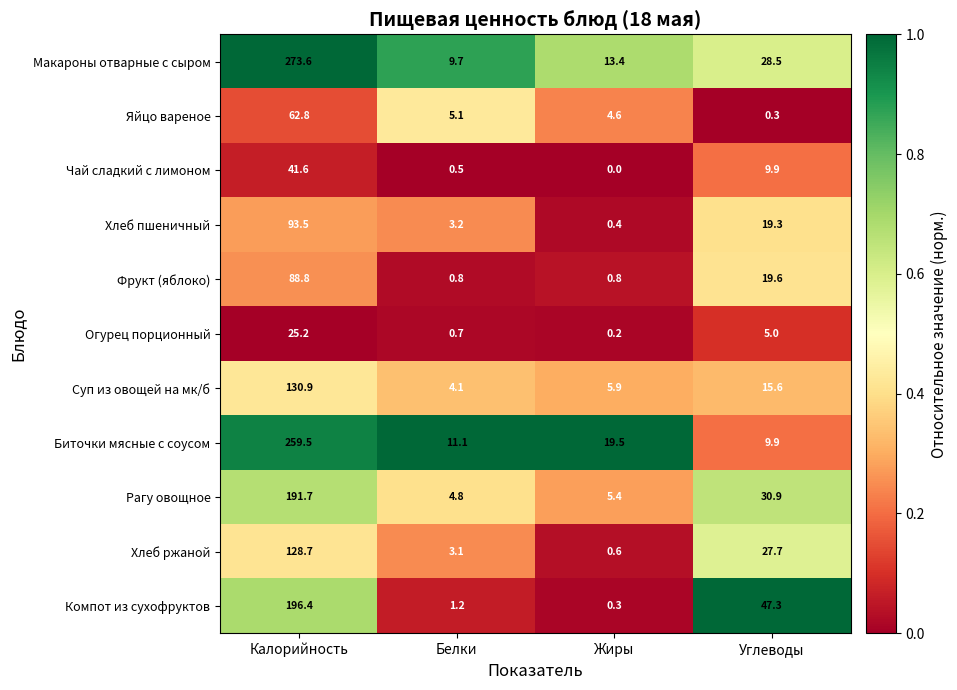

Which category has the lowest value in the Биточки мясные с соусом series?

Углеводы